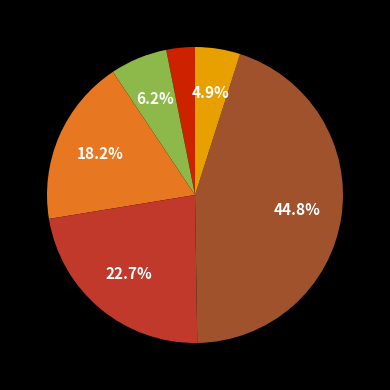

Is there a majority slice in this chart?

No